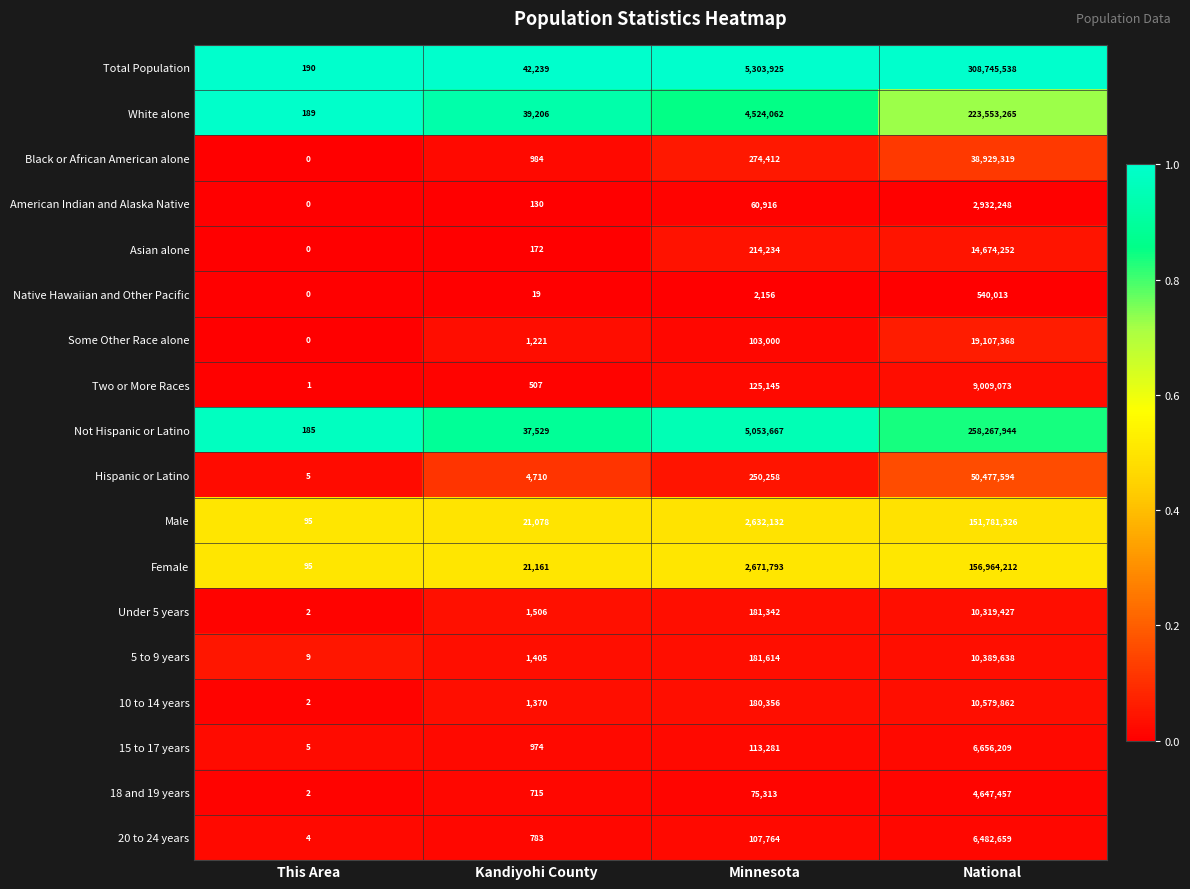

At which label does 5 to 9 years reach its peak?

National